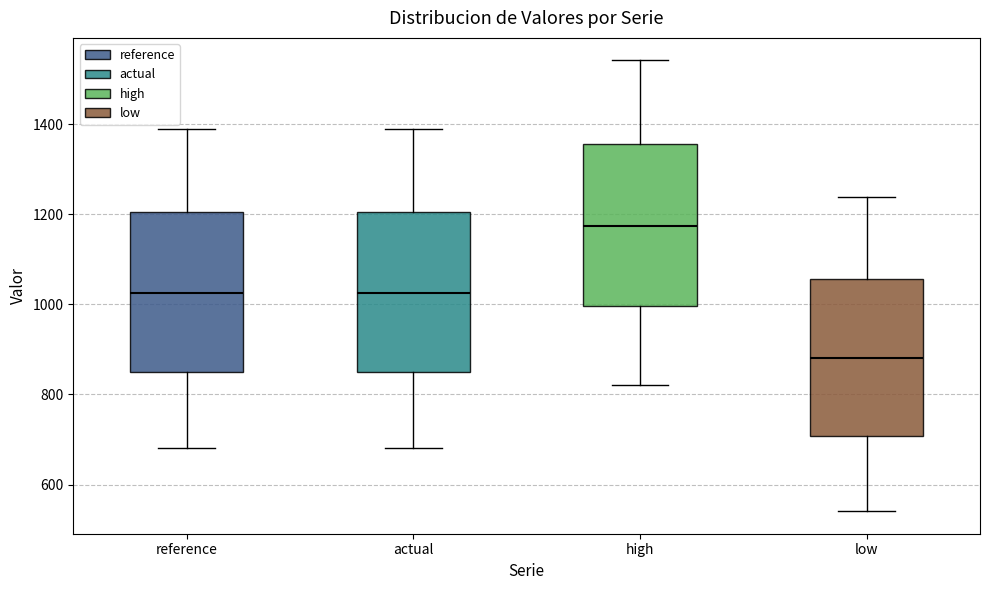

Reading left to right, transcribe this box plot: for each box, give where its median line is, the range the box spans, and where its two whiskers end, as read against the y-axis. The values are not printed on the chart, so give them approximately, as read against the axis.

reference: median 1020, box 860 to 1200, whiskers 680 to 1380
actual: median 1020, box 860 to 1200, whiskers 680 to 1380
high: median 1180, box 1000 to 1360, whiskers 820 to 1540
low: median 880, box 700 to 1060, whiskers 540 to 1240